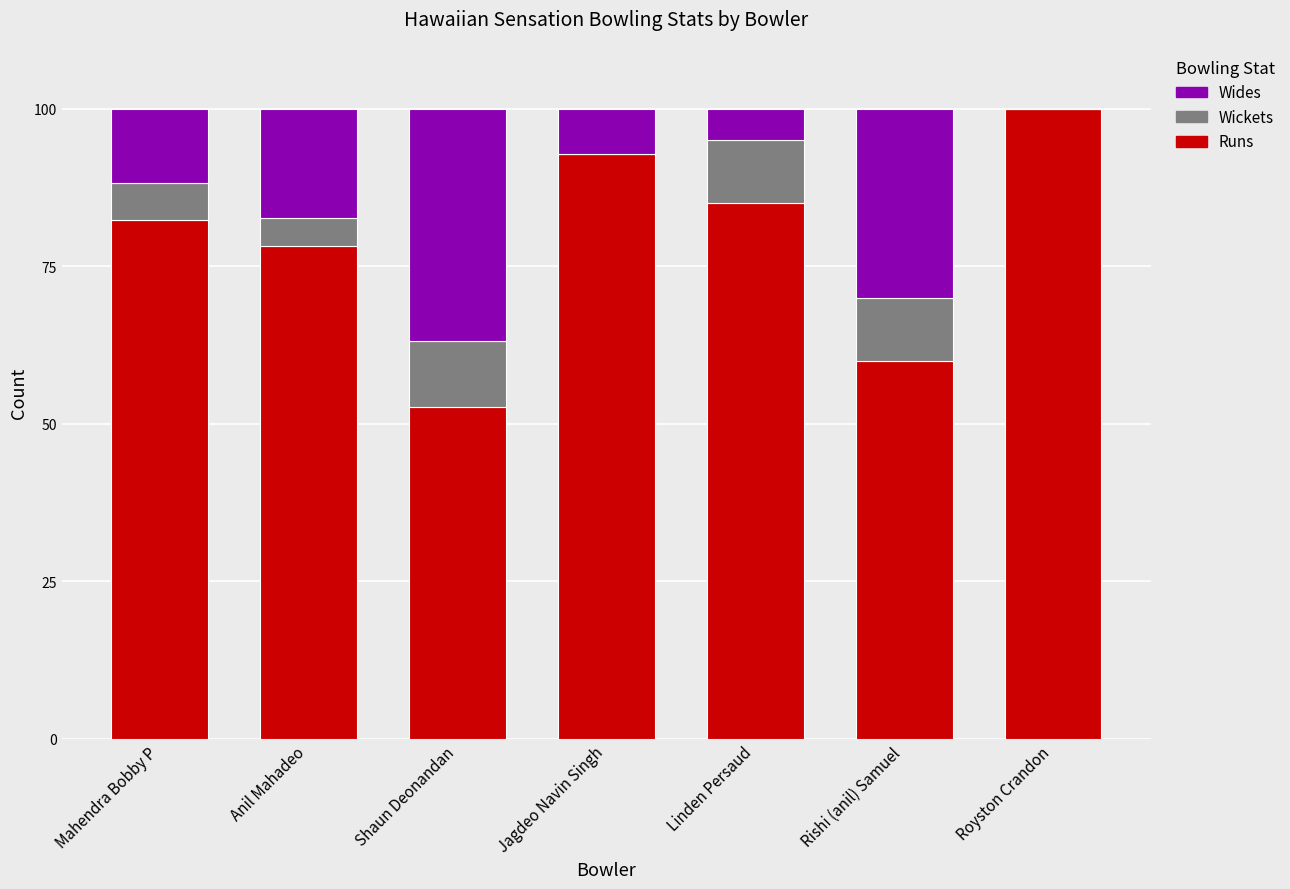

What is the total value across all series at Shaun Deonandan?

100.0